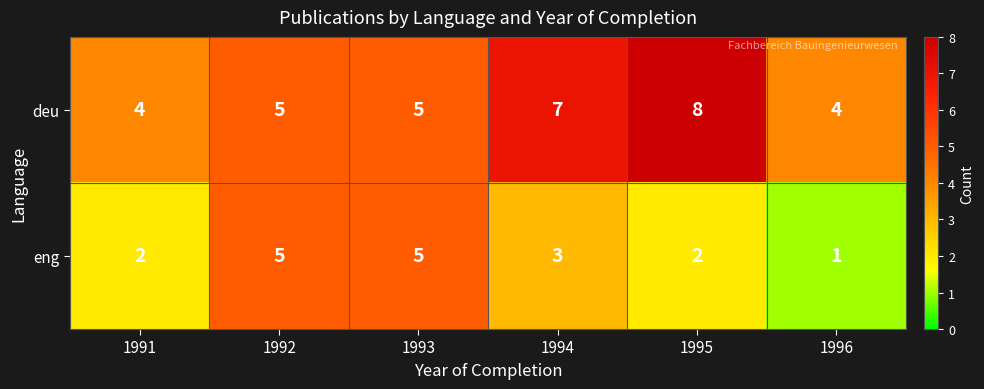

Reading right to left, transcribe all the data shown in this chart.

deu: 1996=4	1995=8	1994=7	1993=5	1992=5	1991=4
eng: 1996=1	1995=2	1994=3	1993=5	1992=5	1991=2